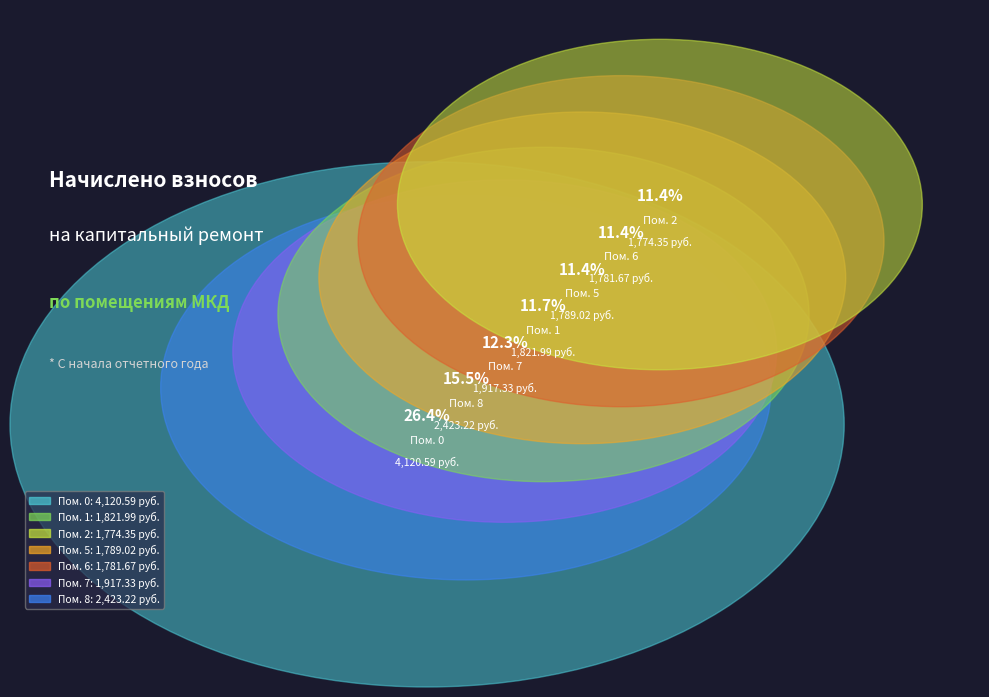

What percentage is the 0 slice, to the nearest percent?

26%